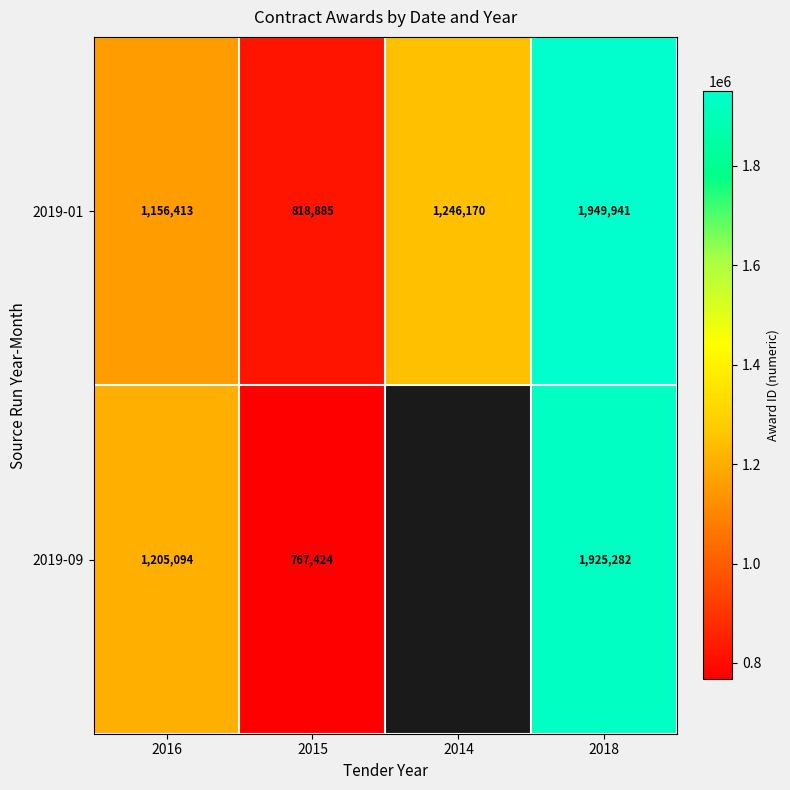

The 2019-01 series shows 818885 at 2015. True or false?

True